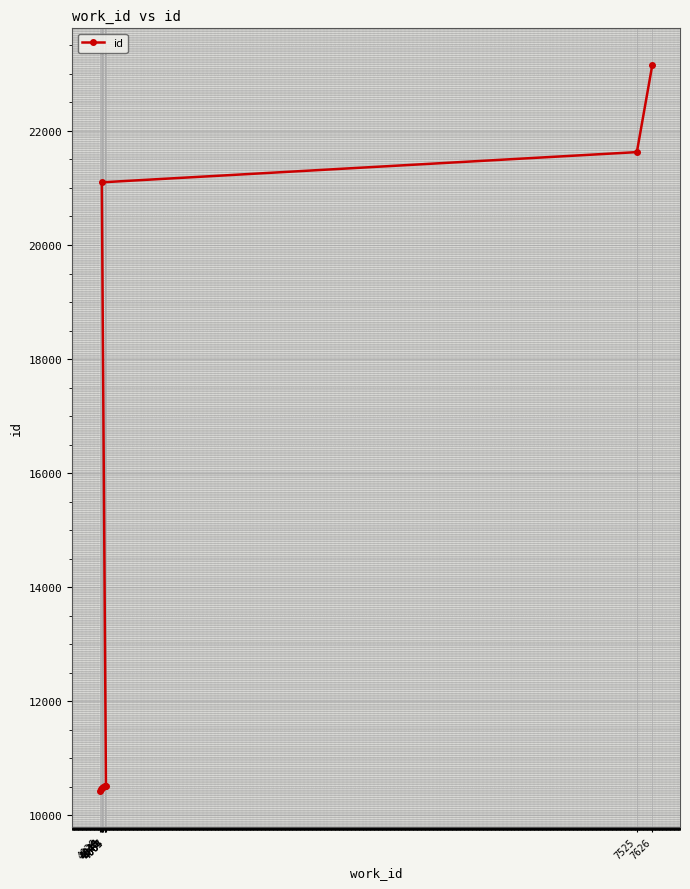

Reading left to right, list all the values displayed in this chart.

4026=10429	4036=10453	4044=10477	4045=10490	4063=10506	4064=10507	4067=10510	4040=21099	7525=21629	7626=23163